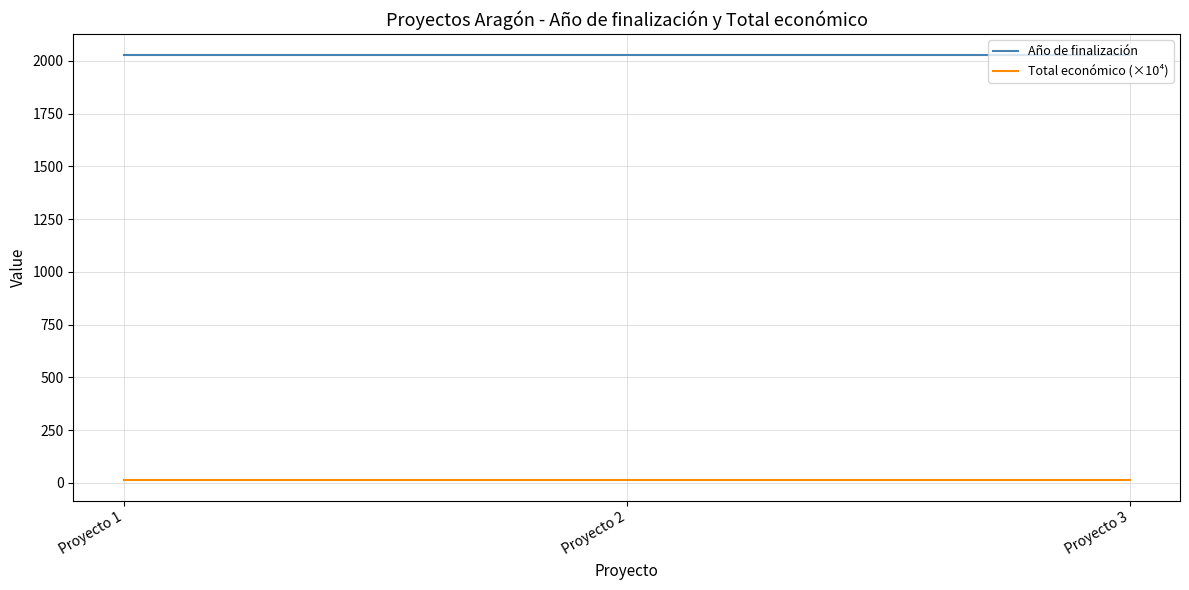

Reading right to left, list all the values displayed in this chart.

Año de finalización: 2027	2027	2027
Total económico (×10⁴): 15	15	15